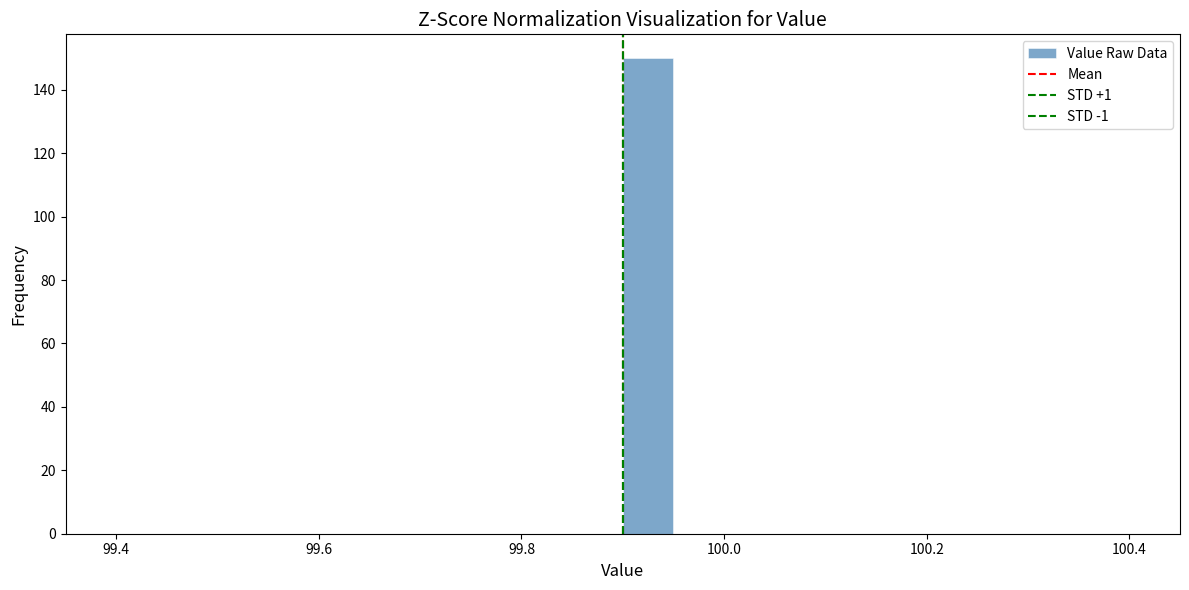

Around what value on the x-axis is the tallest bar? Give the approximate position of its centre, as read against the axis.

99.92